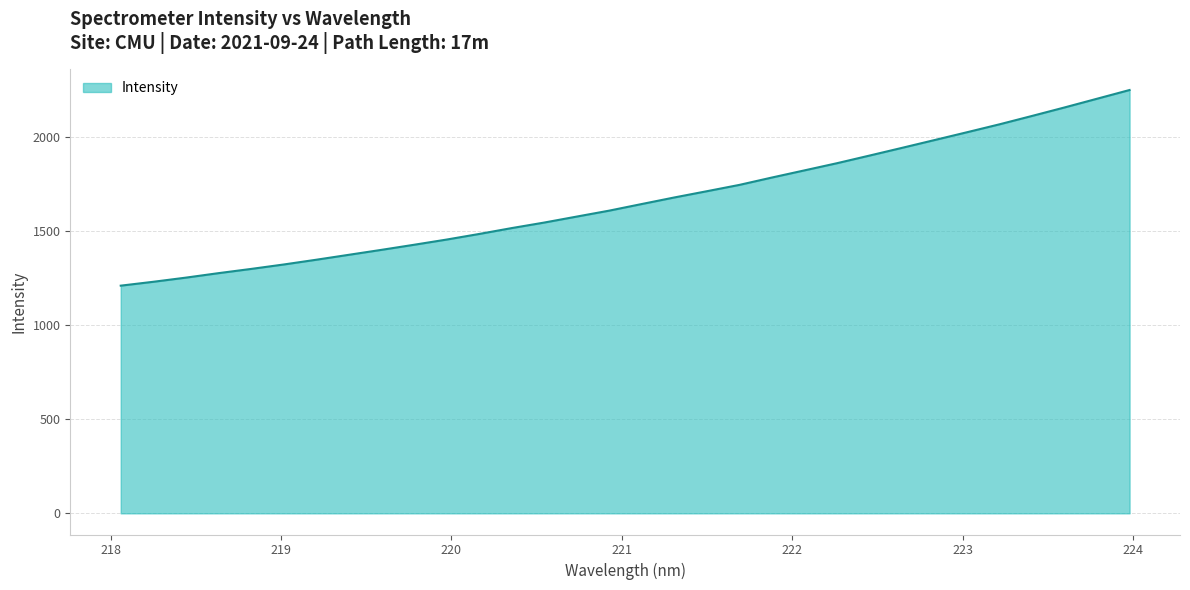

True or false: there are more than 0 points higher than both neighbors.

False